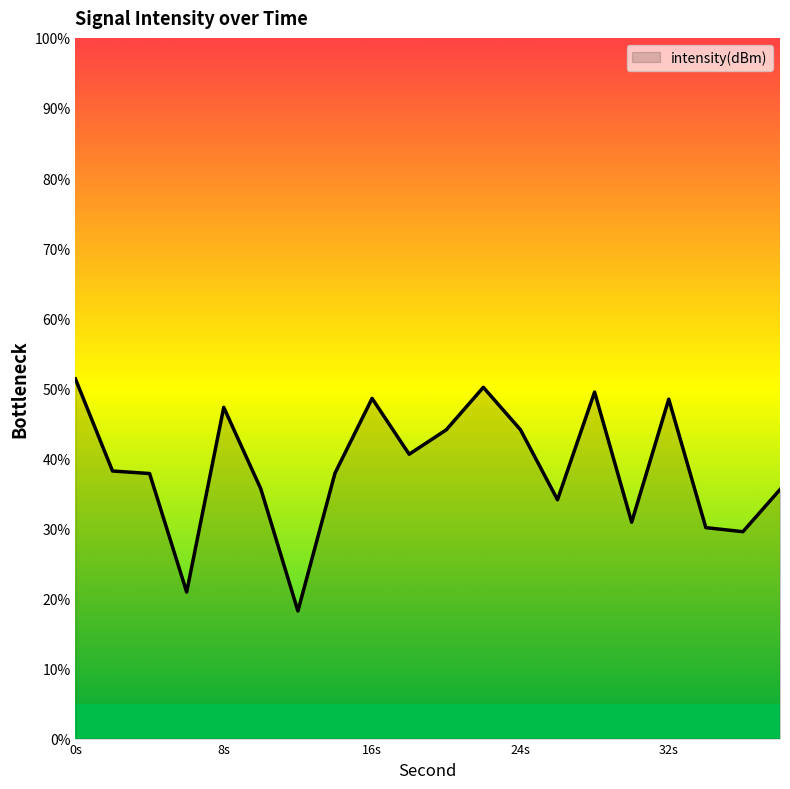

What is the maximum value shown in the chart?

51.3